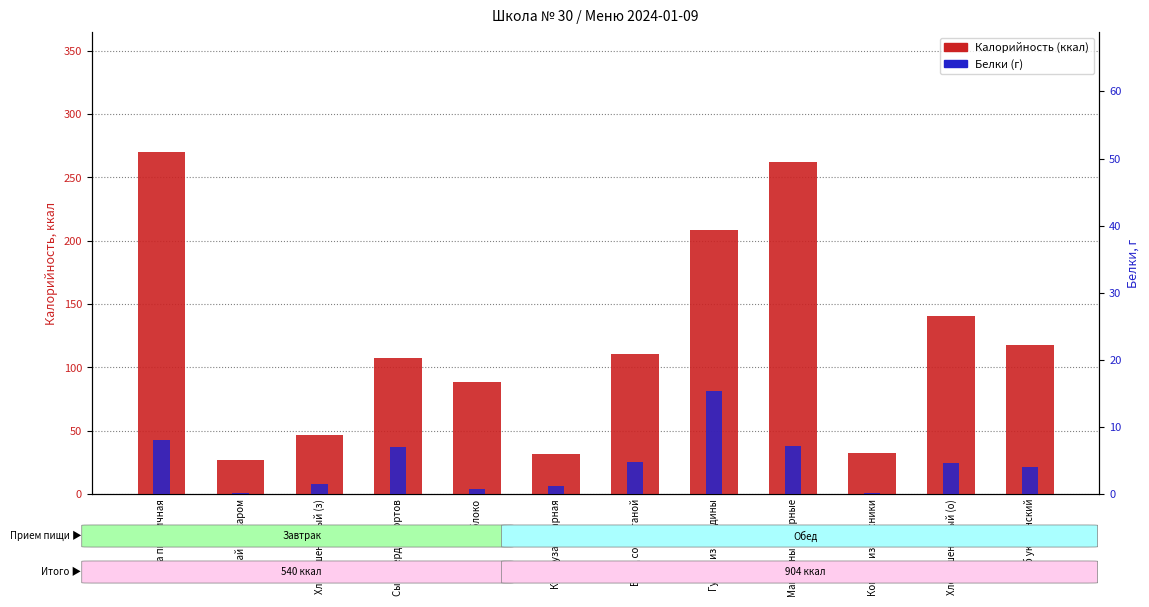

Reading right to left, what are all the values shown in this chart?

Калорийность (ккал): Хлеб украинский=117.4	Хлеб пшеничный (о)=140.6	Компот из брусники=32.7	Макароны отварные=262.4	Гуляш из говядины=208.9	Борщ со сметаной=110.4	Кукуруза сахарная=31.3	Яблоко=88.8	Сыр твердых сортов=107.5	Хлеб пшеничный (з)=46.9	Чай с сахаром=26.8	Каша пшеничная=270.3
Белки (г): Хлеб украинский=4.0	Хлеб пшеничный (о)=4.6	Компот из брусники=0.1	Макароны отварные=7.1	Гуляш из говядины=15.3	Борщ со сметаной=4.7	Кукуруза сахарная=1.2	Яблоко=0.8	Сыр твердых сортов=7.0	Хлеб пшеничный (з)=1.5	Чай с сахаром=0.2	Каша пшеничная=8.1